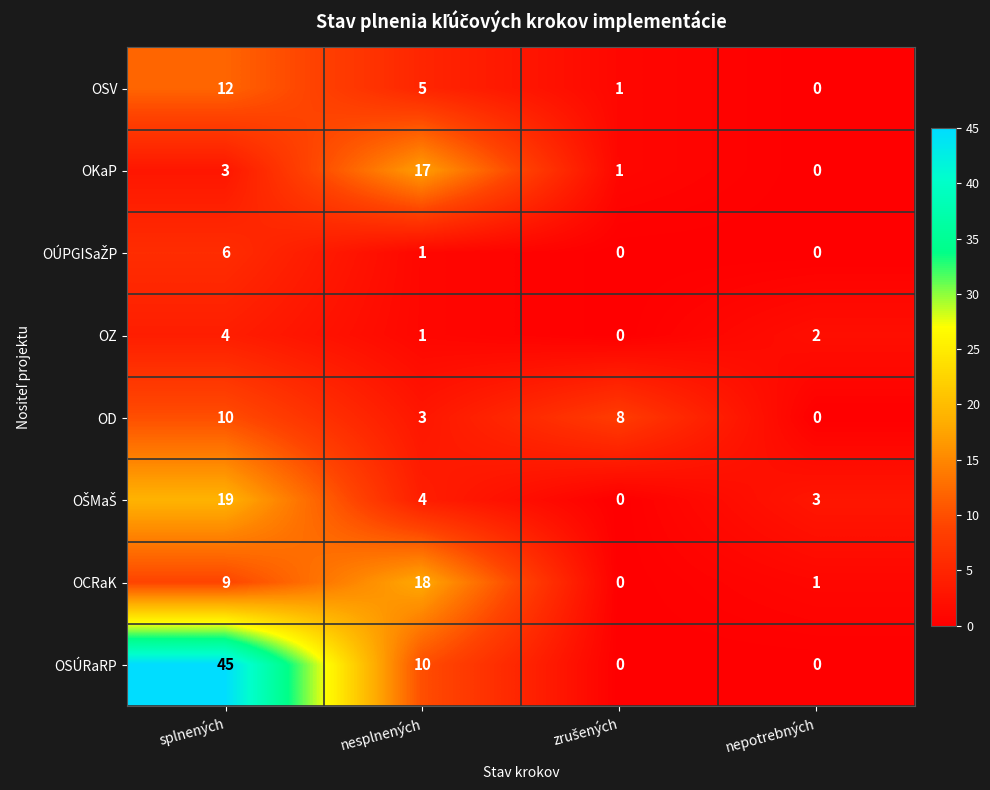

How many categories are shown in the chart?

4